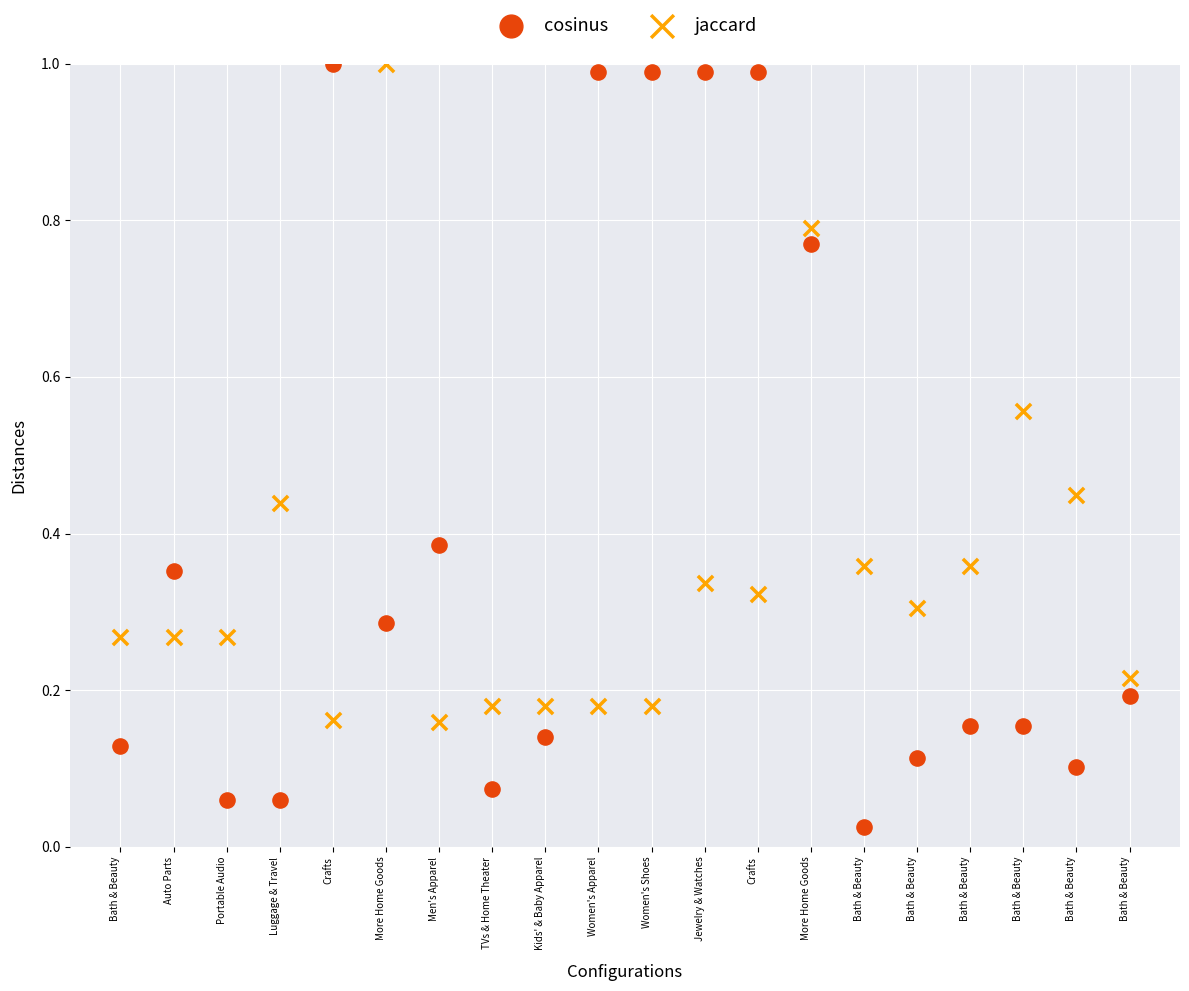

Which series has the widest spread of Y values?

cosinus